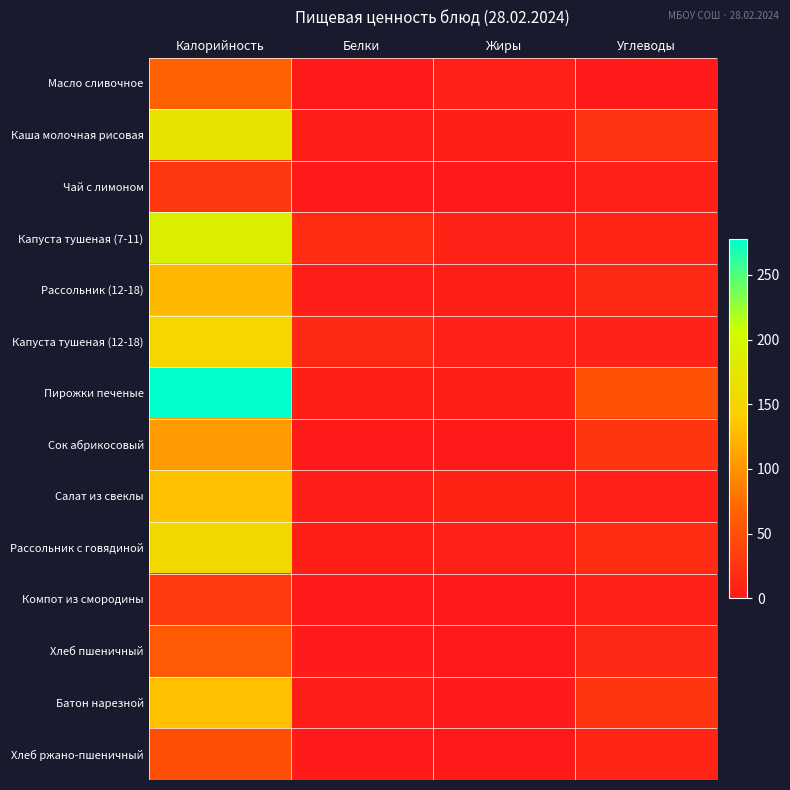

How many data points does each series have?

4